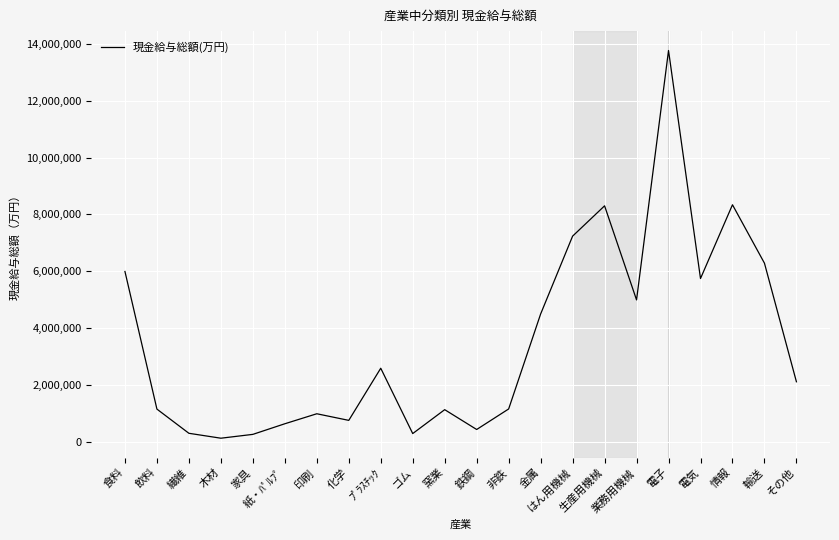

At which label is the value closest to 6947645?

はん用機械